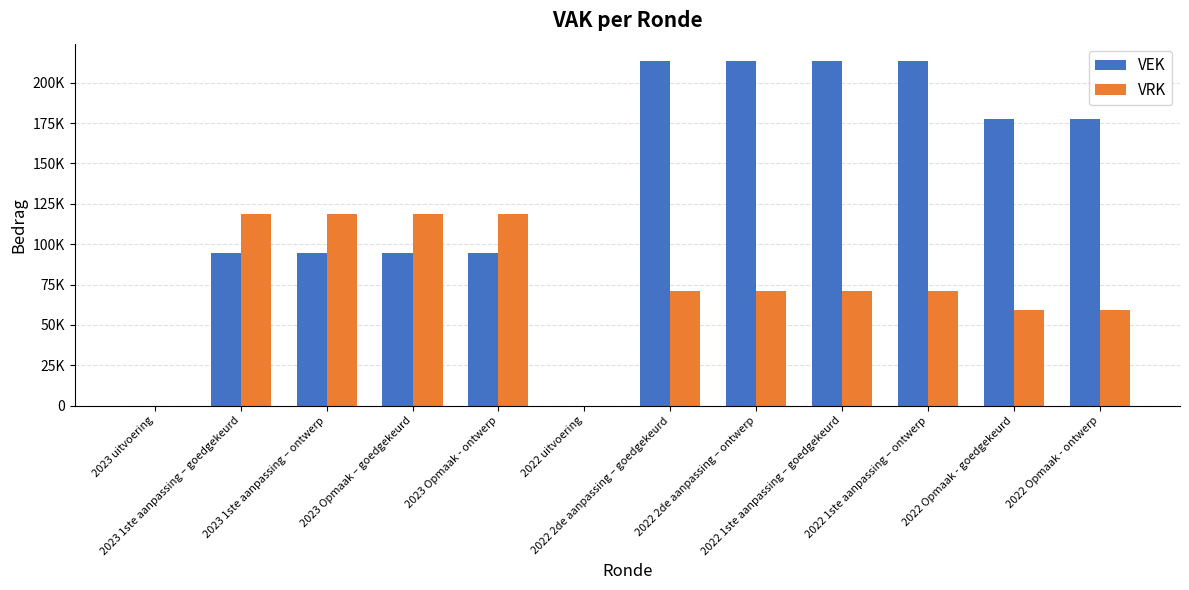

What are all the series names shown in the legend?

VEK, VRK